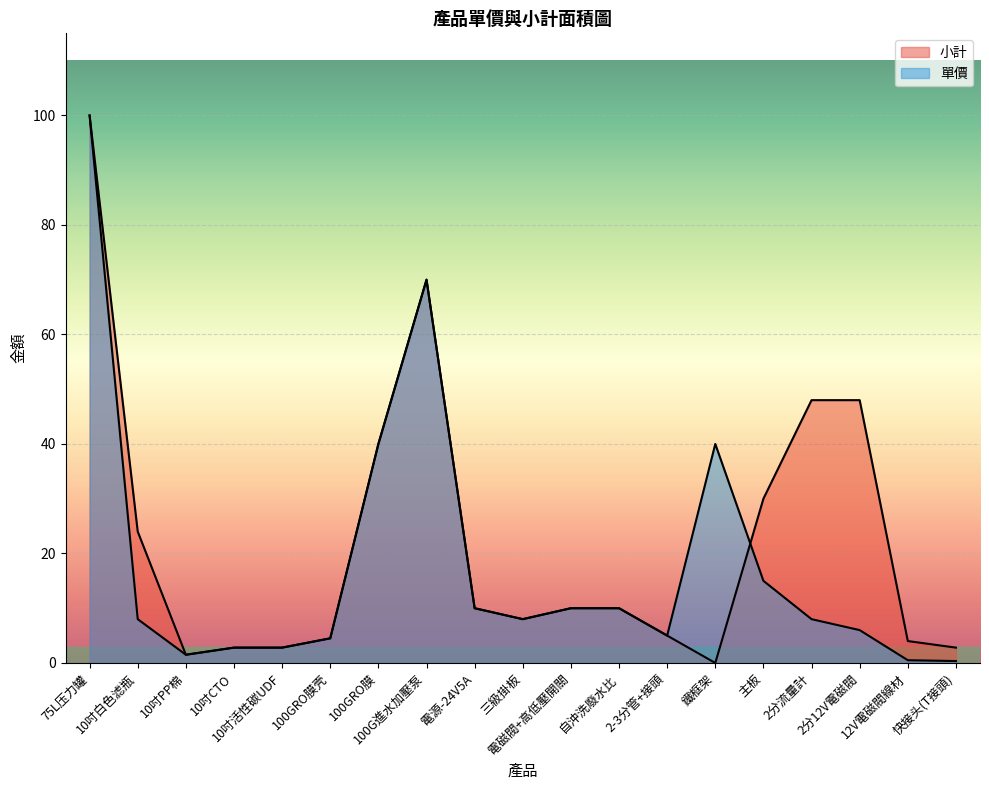

True or false: 單價 has a value of 14.3 at 電源-24V5A.

False